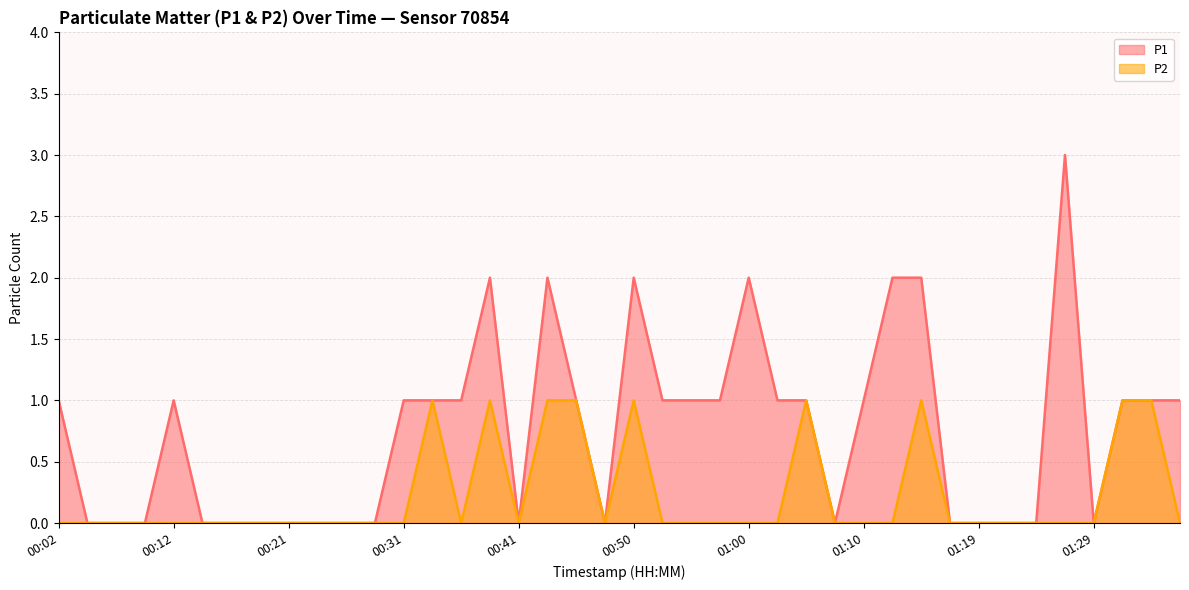

The P1 series shows 1 at 00:12. True or false?

True